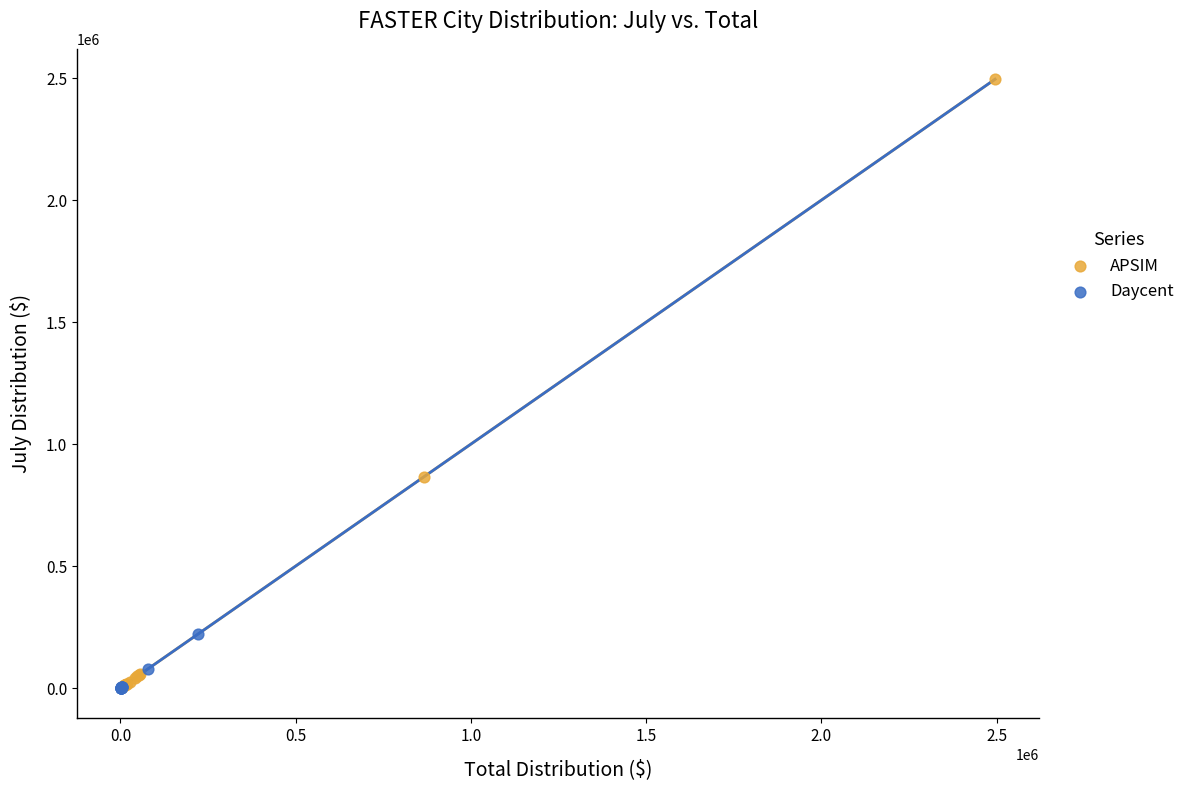

Which series has the widest spread of Y values?

APSIM